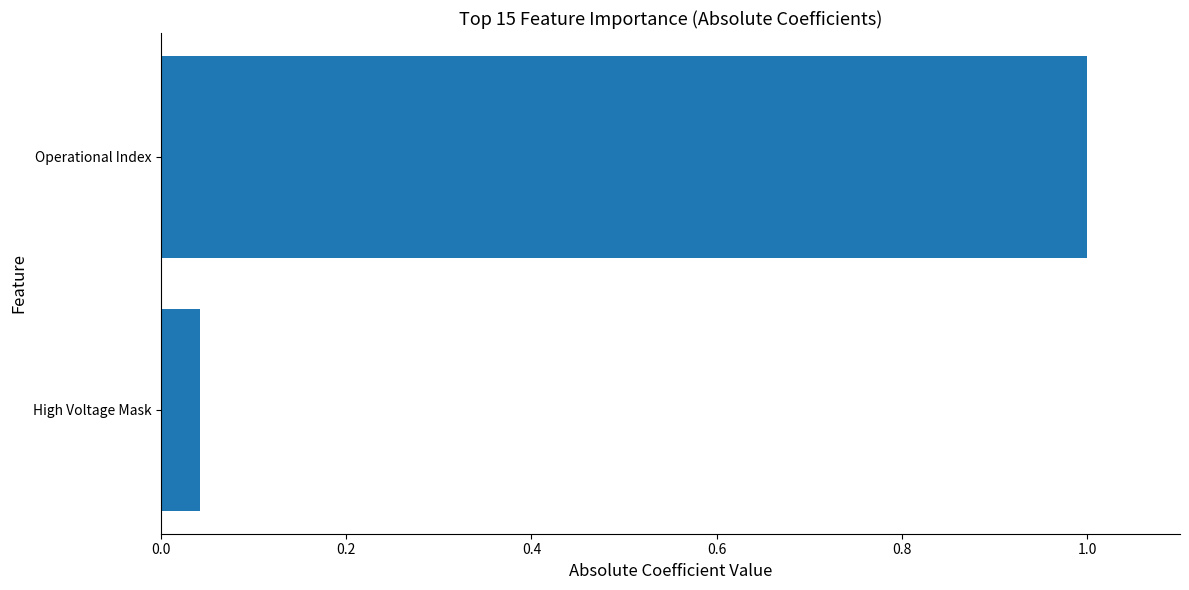

Between High Voltage Mask and Operational Index, which is larger?

Operational Index